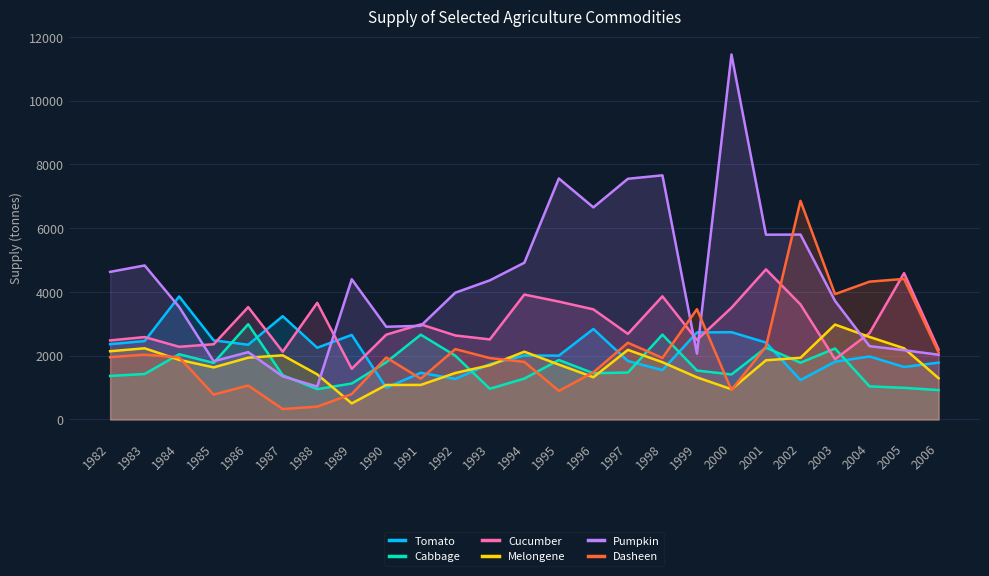

How many times do Pumpkin and Cucumber cross each other?

7